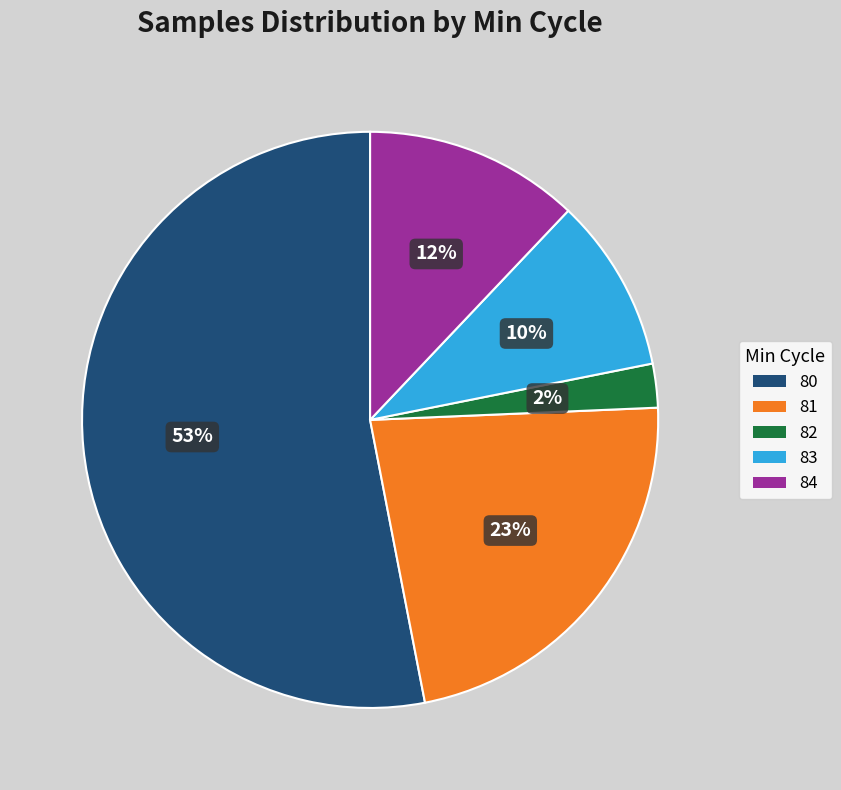

Is the sum of 81 and 82 greater than half?

No